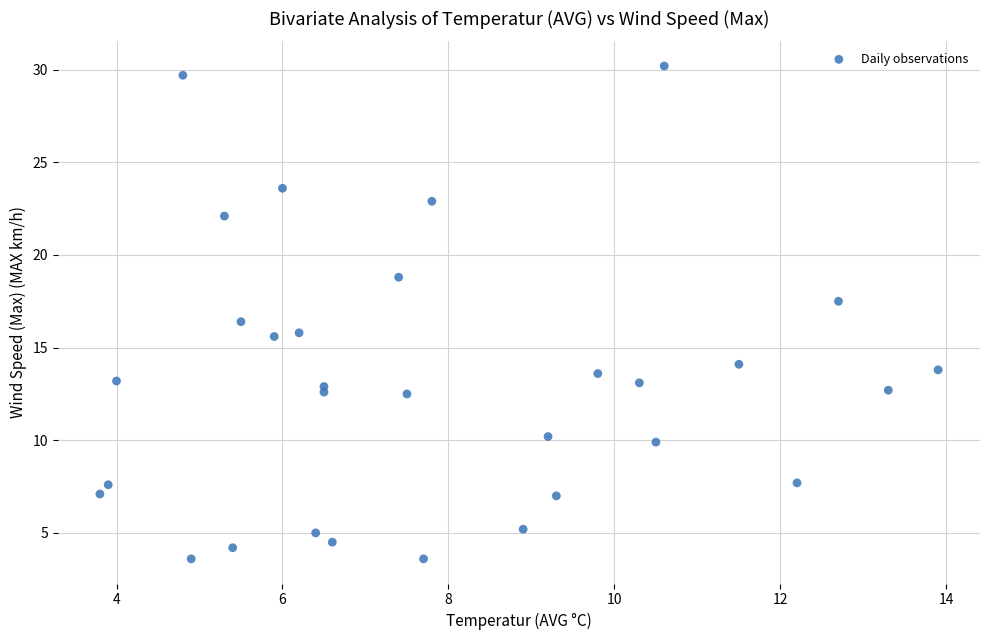

What is the range of X values (max minus min)?

10.1